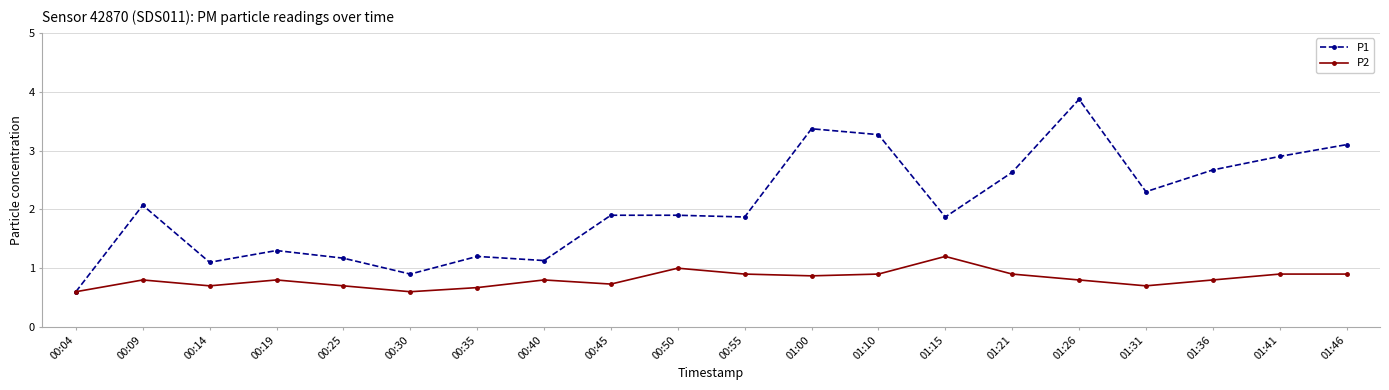

At which category is the sum across all series the highest?

01:26